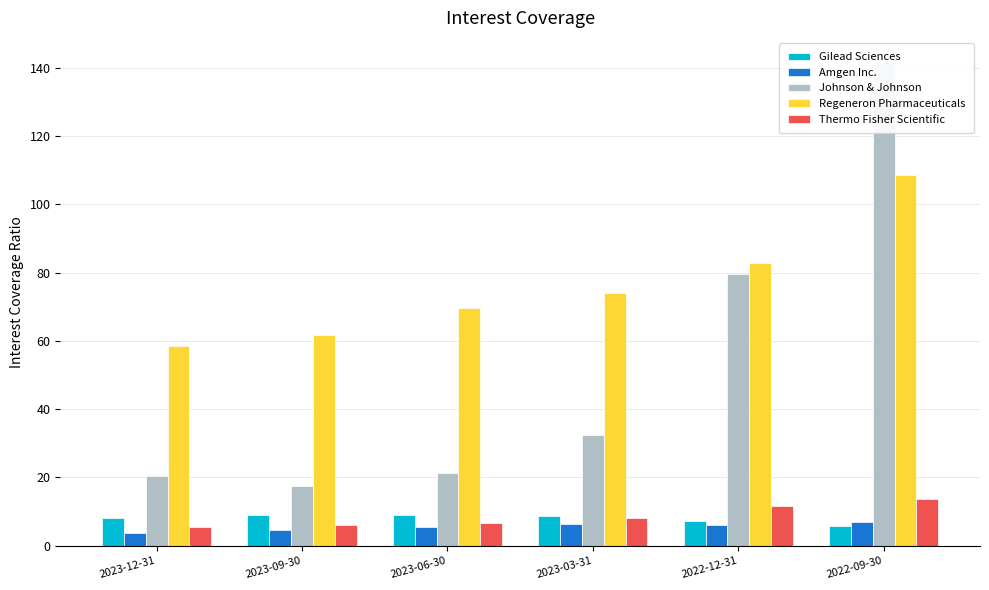

At which category is the sum across all series the highest?

2022-09-30